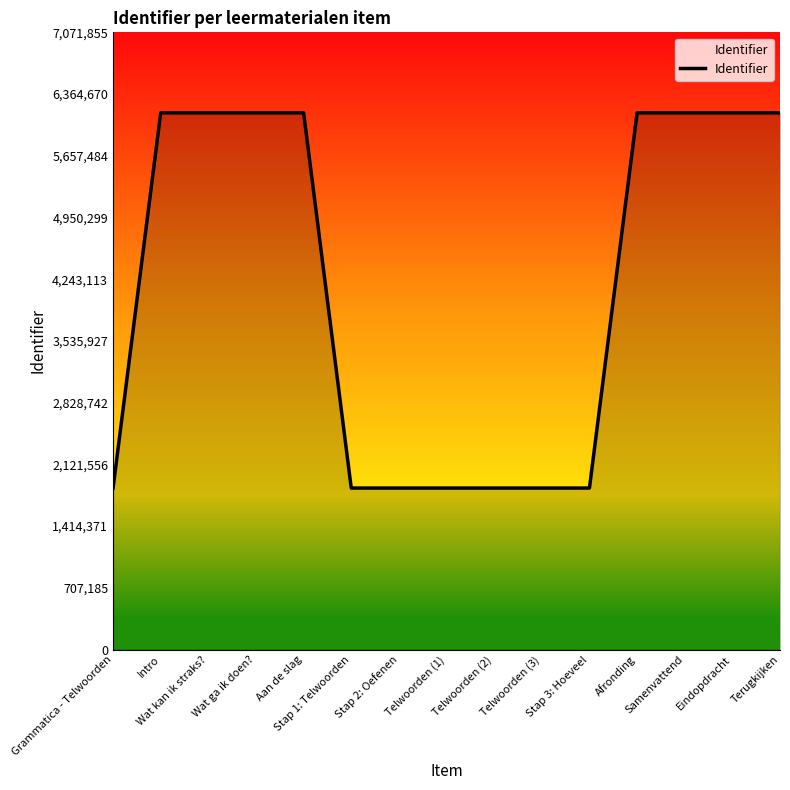

What is the greatest value displayed?

6149440